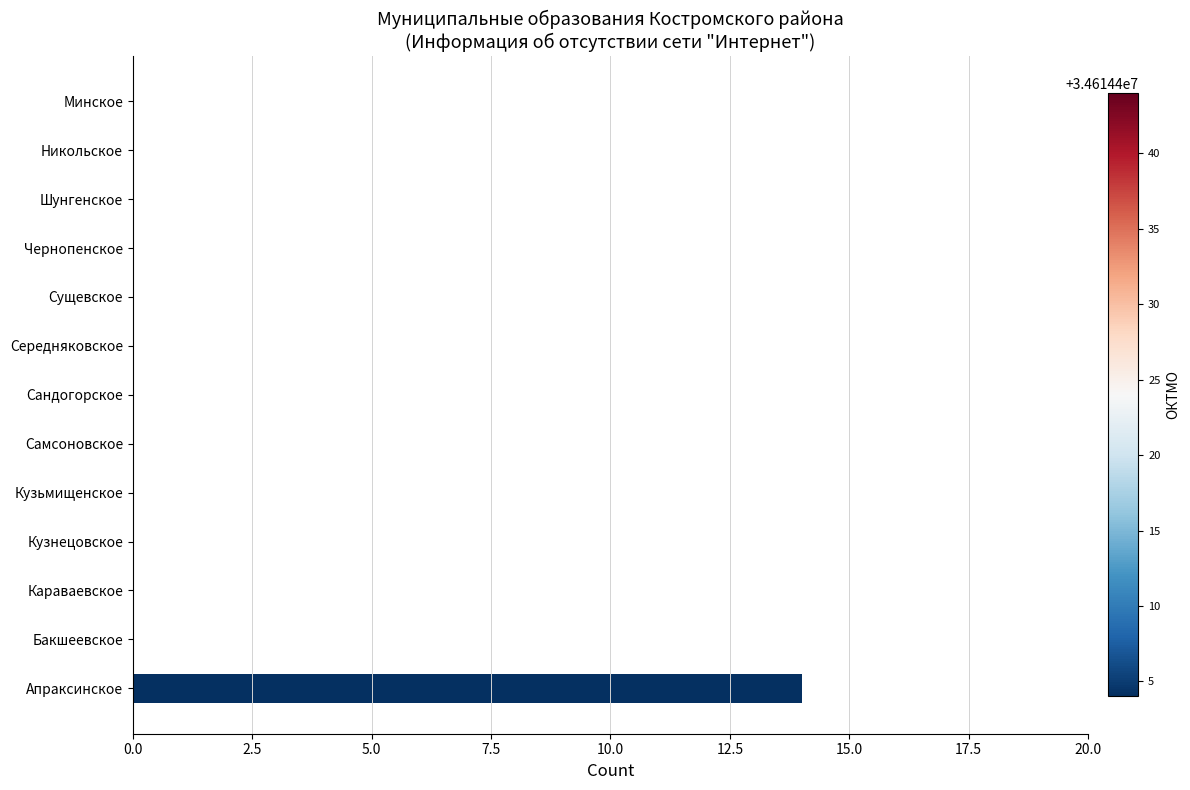

How many data points does each series have?

13